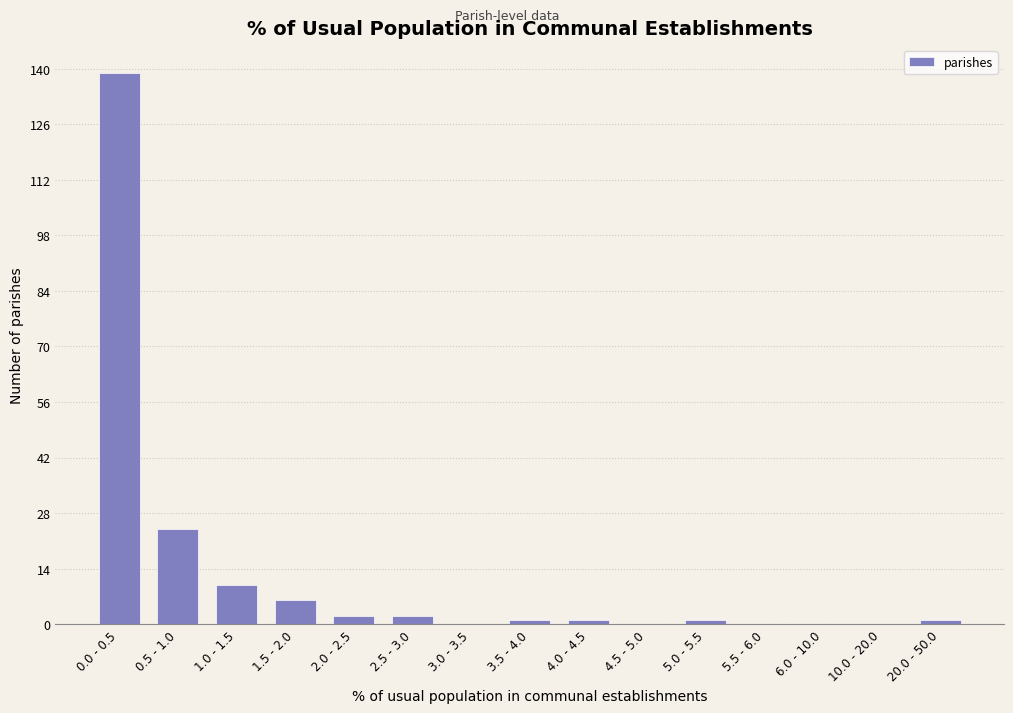

Reading left to right, list all the values displayed in this chart.

0.0 - 0.5=139	0.5 - 1.0=24	1.0 - 1.5=10	1.5 - 2.0=6	2.0 - 2.5=2	2.5 - 3.0=2	3.0 - 3.5=0	3.5 - 4.0=1	4.0 - 4.5=1	4.5 - 5.0=0	5.0 - 5.5=1	5.5 - 6.0=0	6.0 - 10.0=0	10.0 - 20.0=0	20.0 - 50.0=1